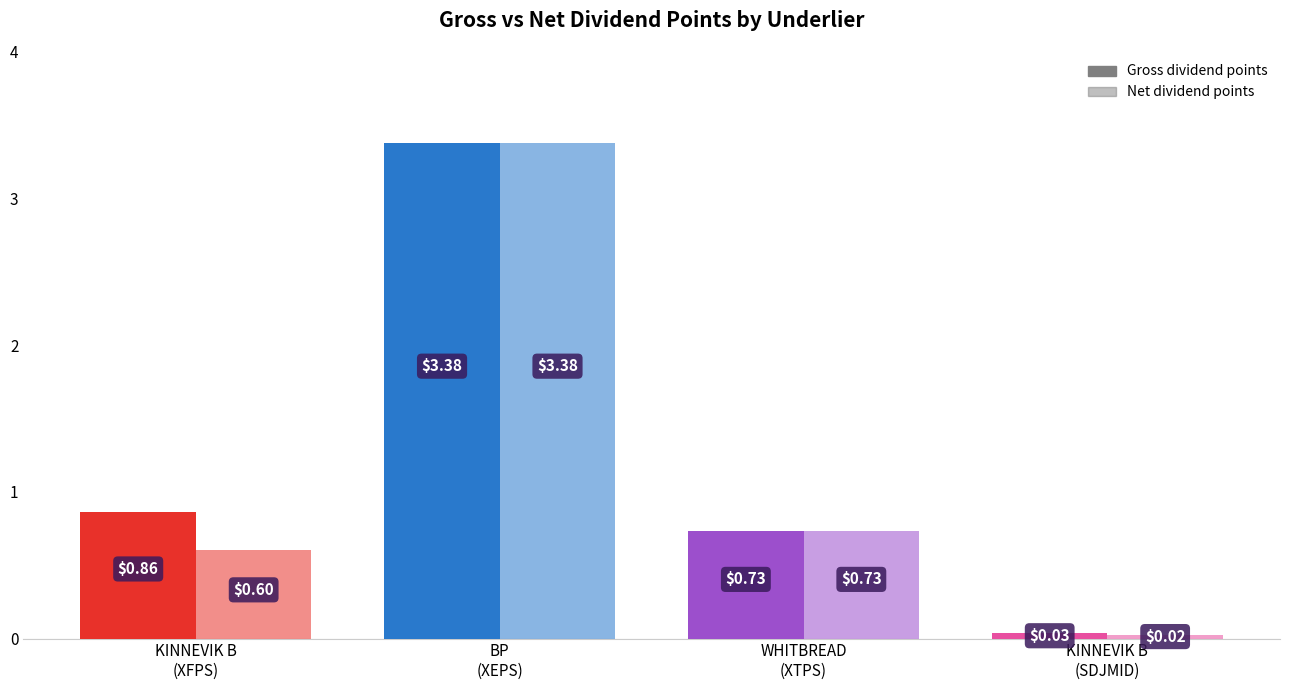

What is the value of the Gross dividend points bar at the 3rd from the left?

0.7